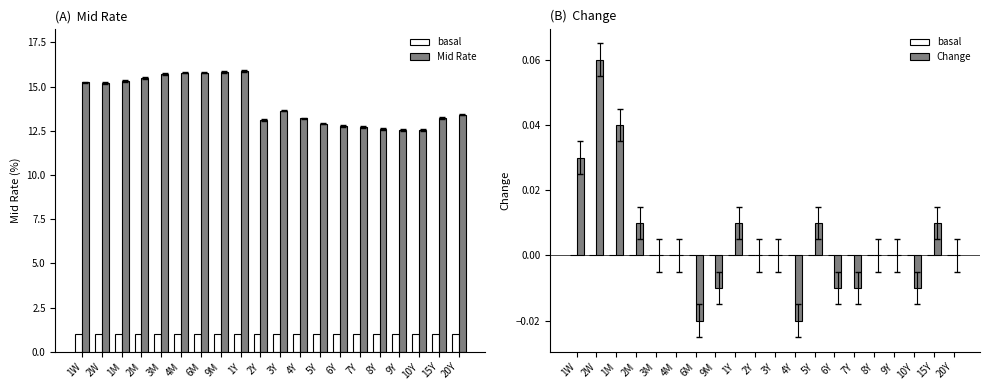

What is the difference between the second highest and minimum values in the Change series?

0.1